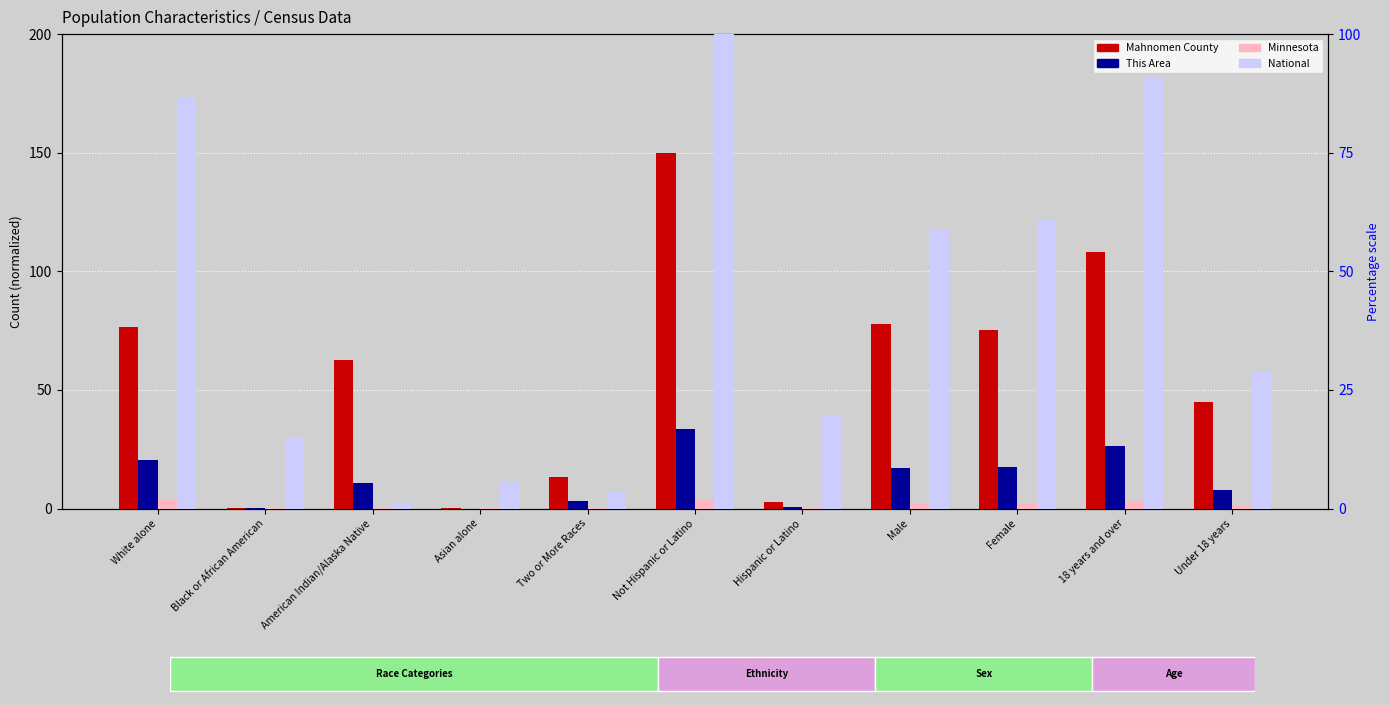

At Male, list the series in order from smallest to largest.

Minnesota, This Area, National, Mahnomen County